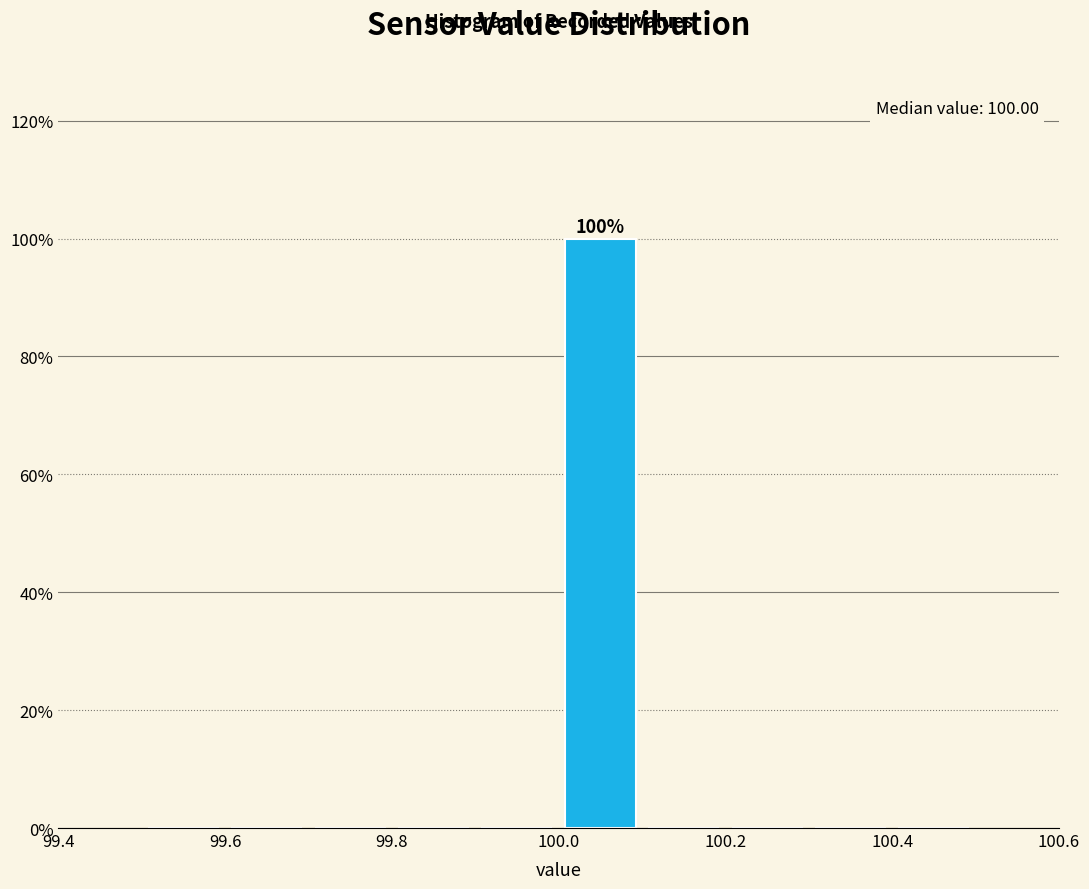

Which range on the x-axis has the tallest bar?

100.0 to 100.1